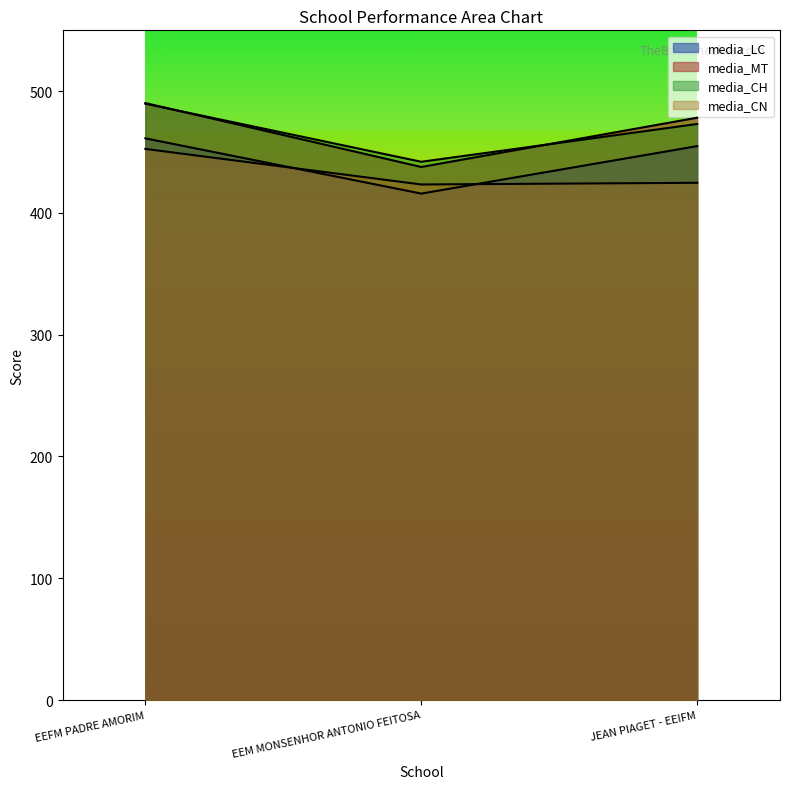

What is the spread (max minus min) of values at EEM MONSENHOR ANTONIO FEITOSA?

26.1